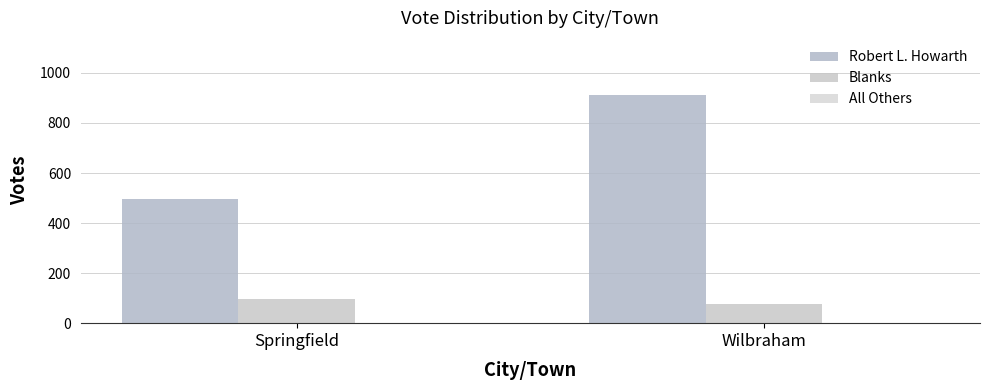

What is the label of the 1st bar from the right?

Wilbraham